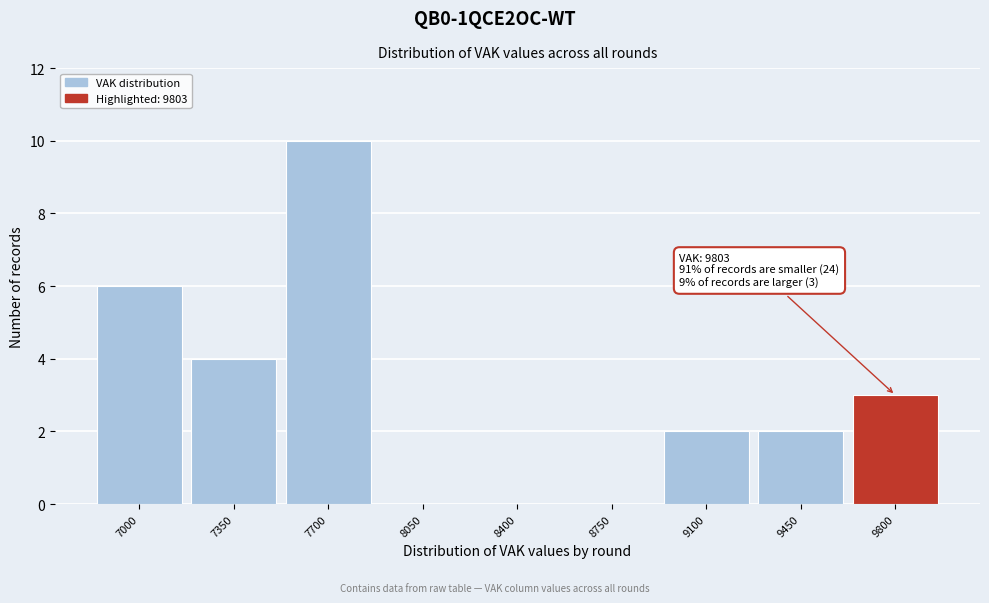

Reading left to right, transcribe all the data shown in this chart.

7000=6	7350=4	7700=10	8050=0	8400=0	8750=0	9100=2	9450=2	9800=3